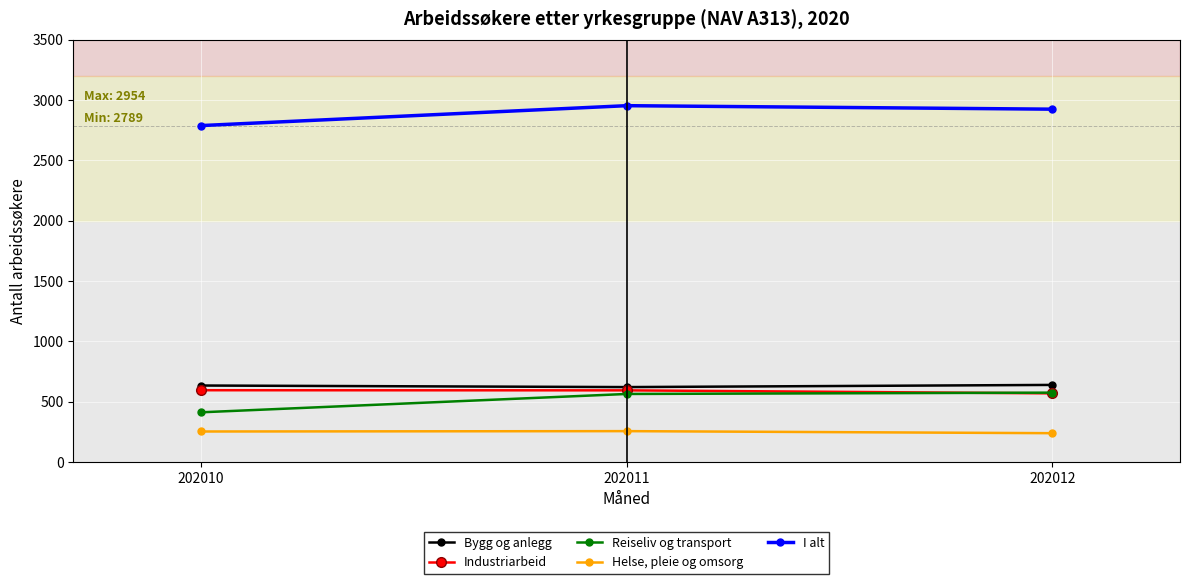

At how many categories does at least one series exceed 1622?

3